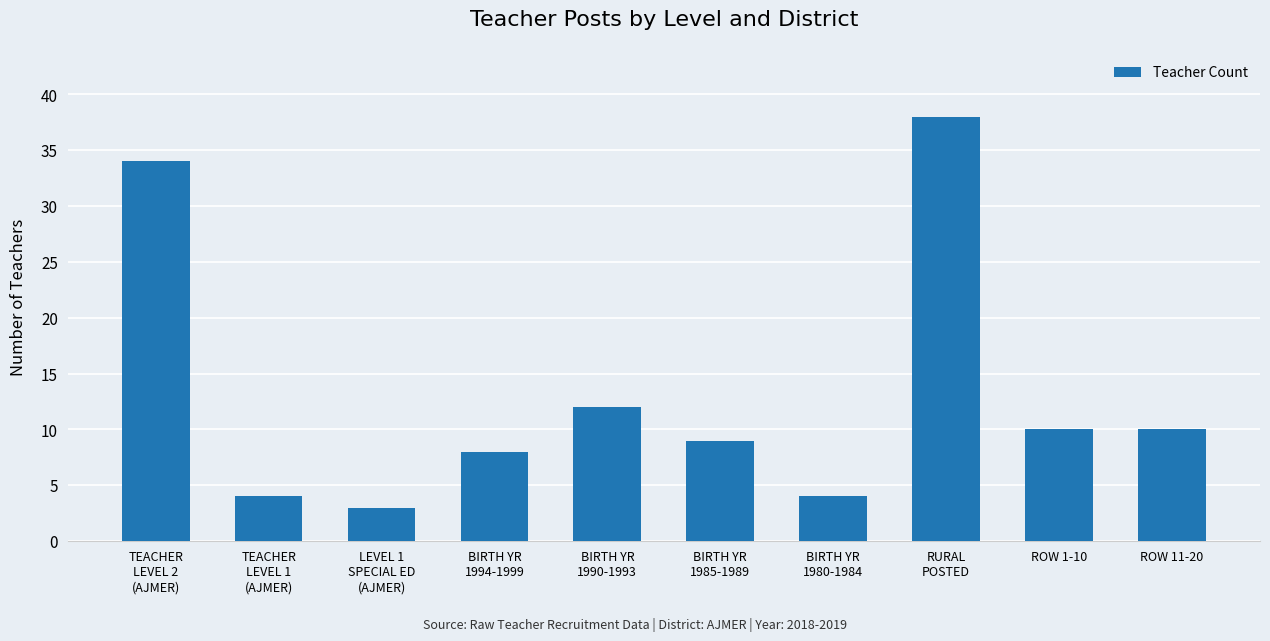

Does the chart contain stacked bars?

No